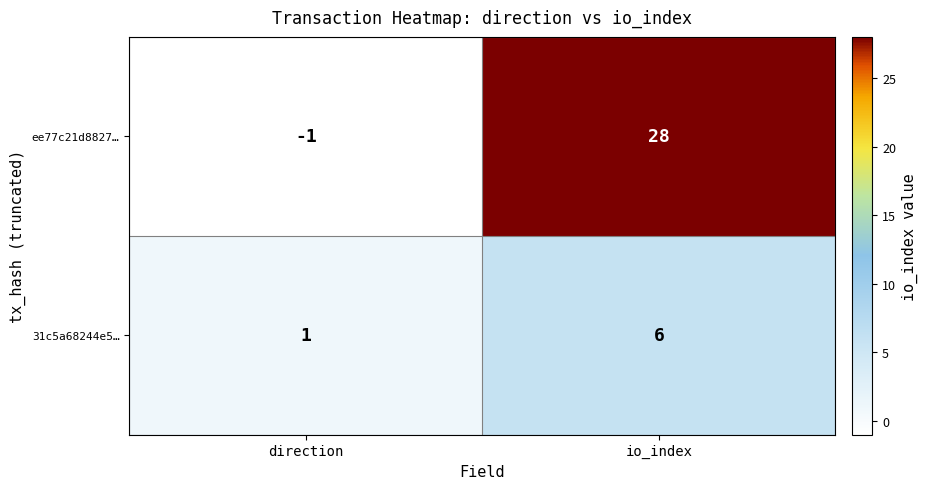

The ee77c21d8827… series shows -2 at direction. True or false?

False